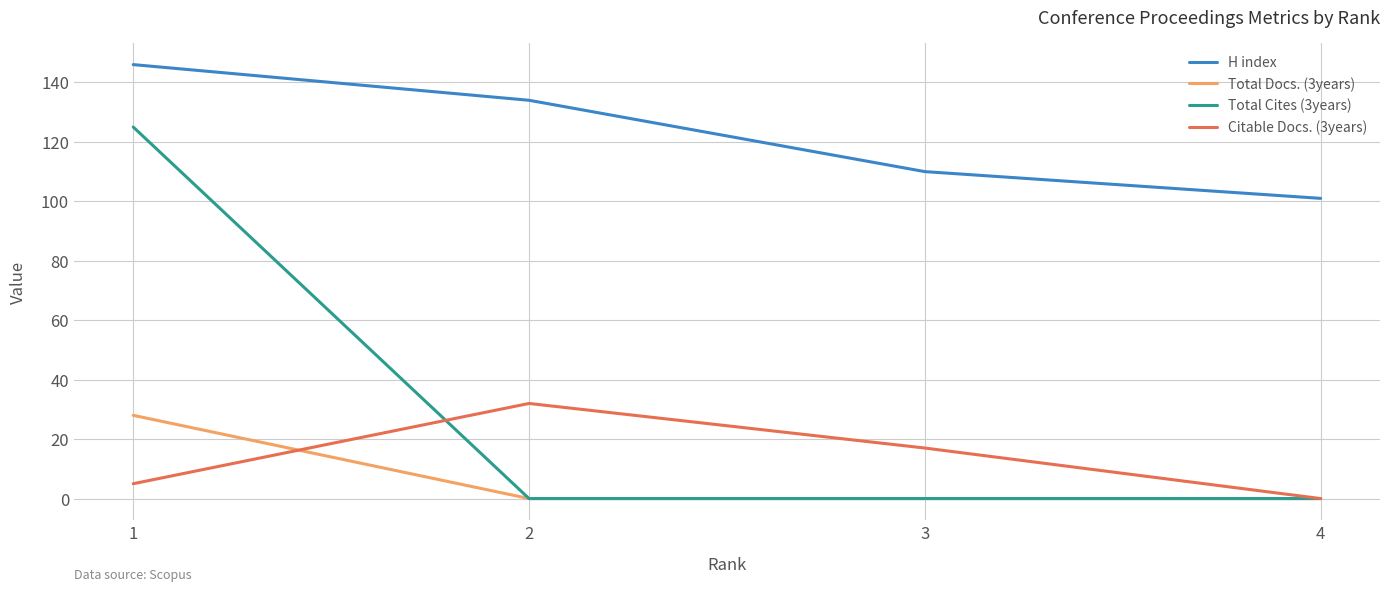

Is it true that Total Cites (3years) equals 0 at 4?

True